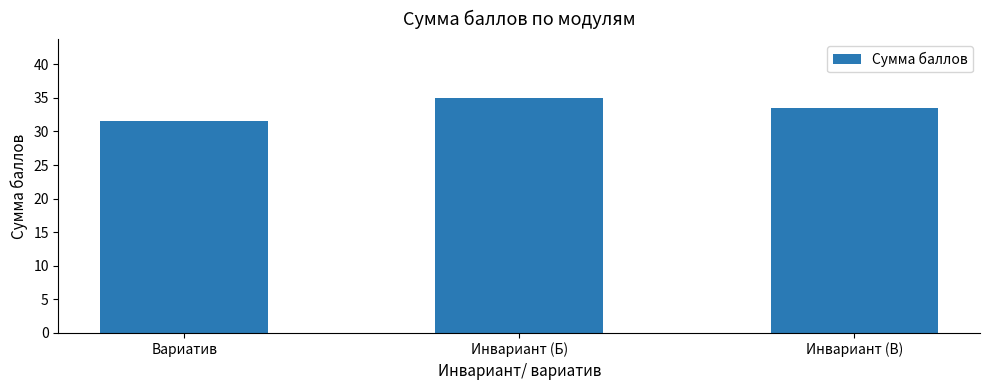

Reading right to left, list all the values displayed in this chart.

Инвариант (В)=33.5	Инвариант (Б)=35.0	Вариатив=31.5